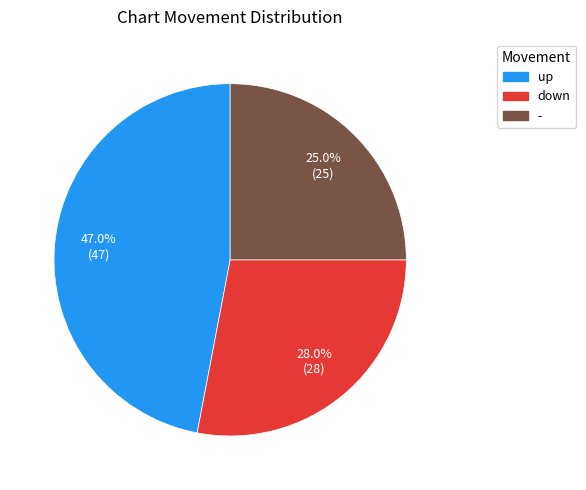

What is the total percentage of - and down?

53.0%